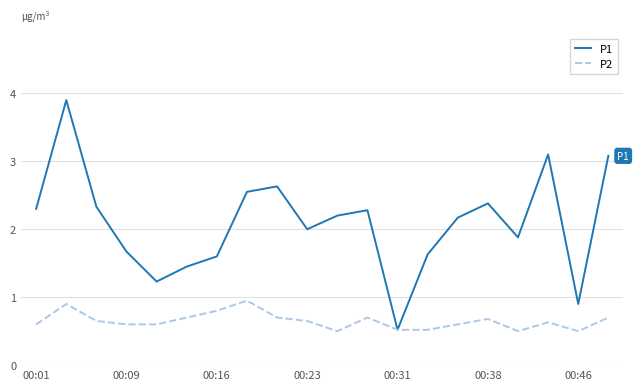

What is the lowest value of the P1 series?

0.5